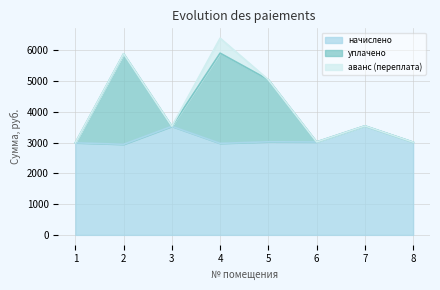

At how many categories does at least one series exceed 3098?

5